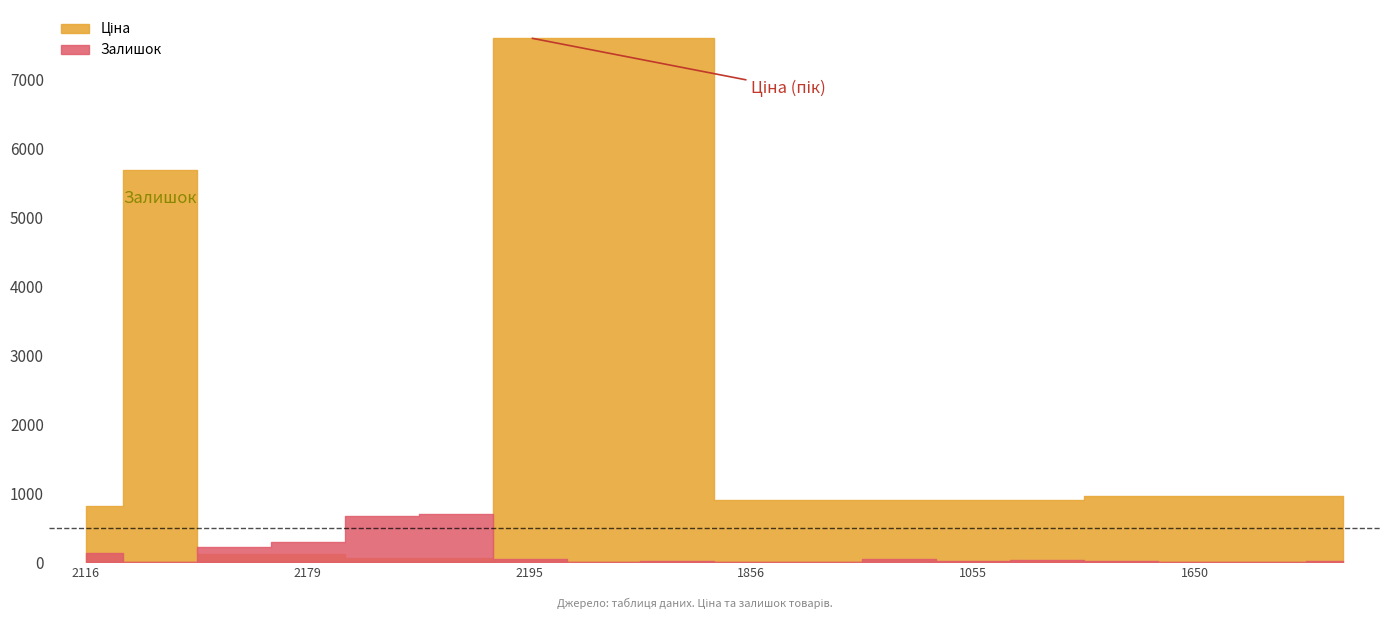

True or false: Залишок has a value of 7.0 at 283291856.

True